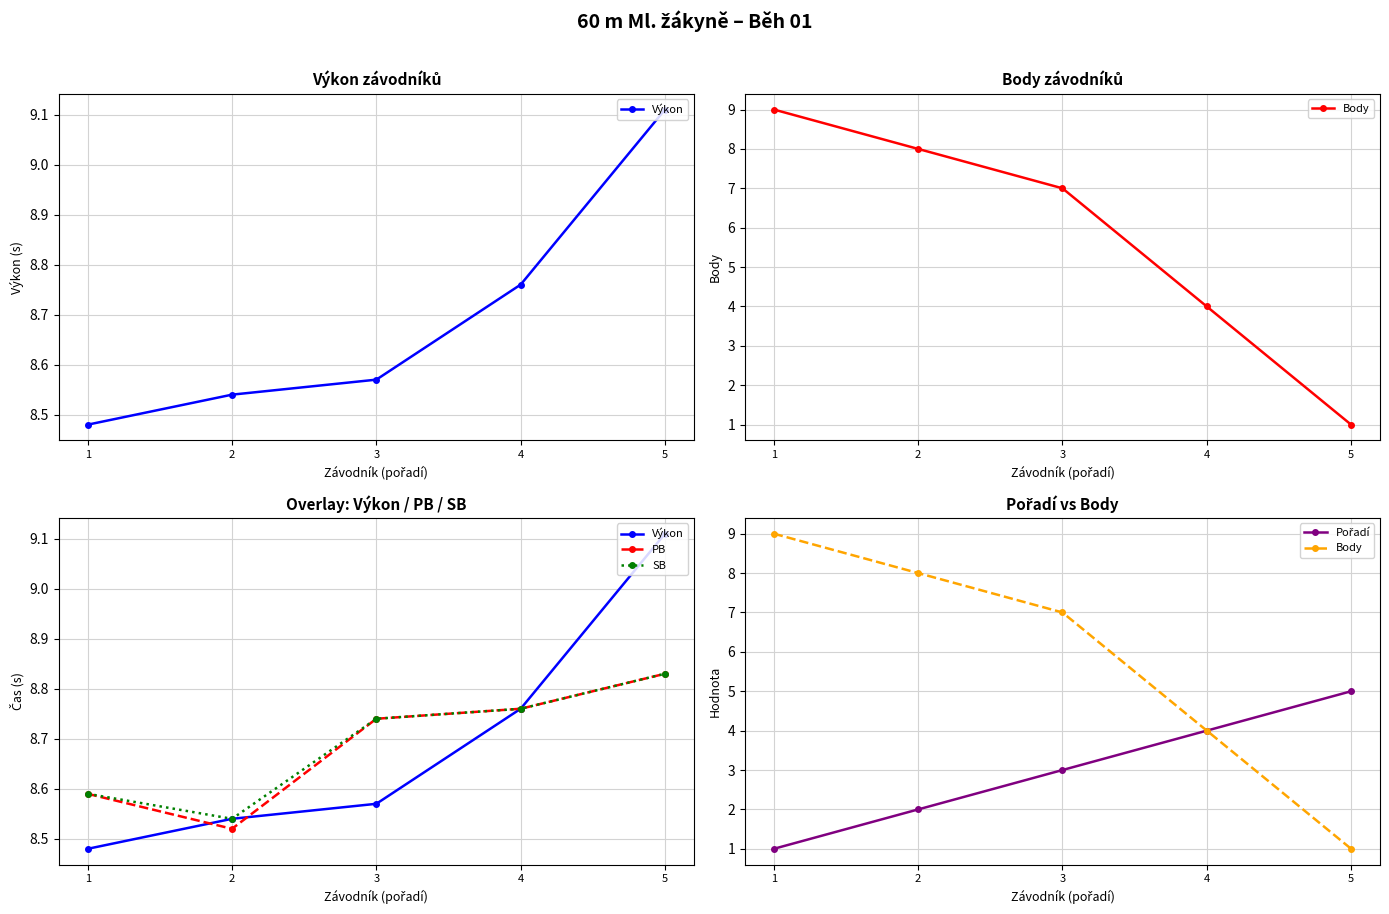

What is the difference between the highest and lowest values at 3?

5.7